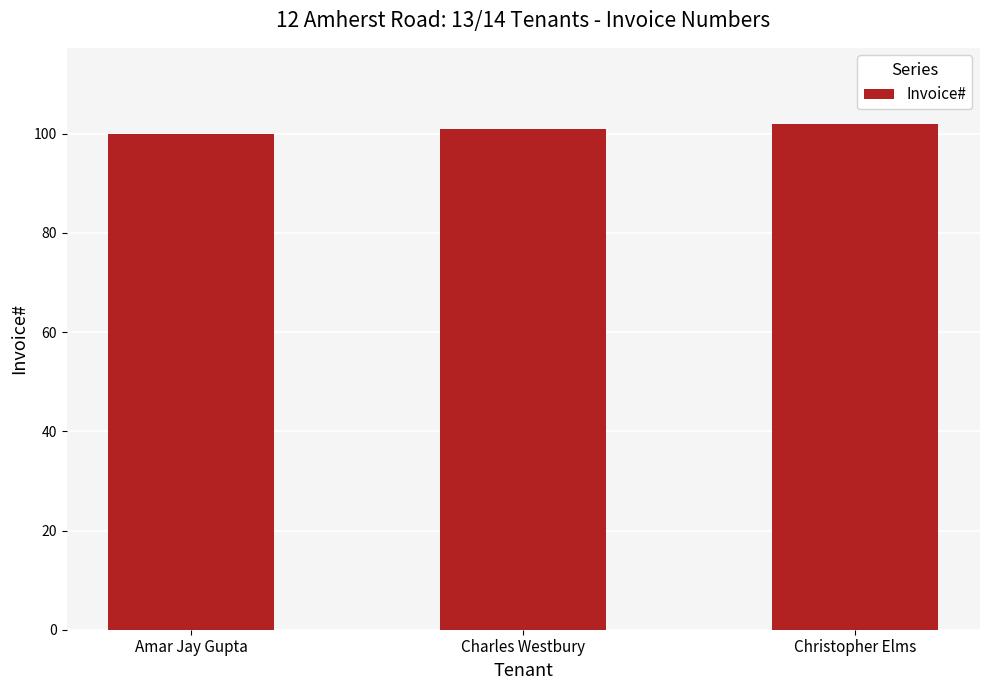

What is the value of the 2nd bar from the left?

101